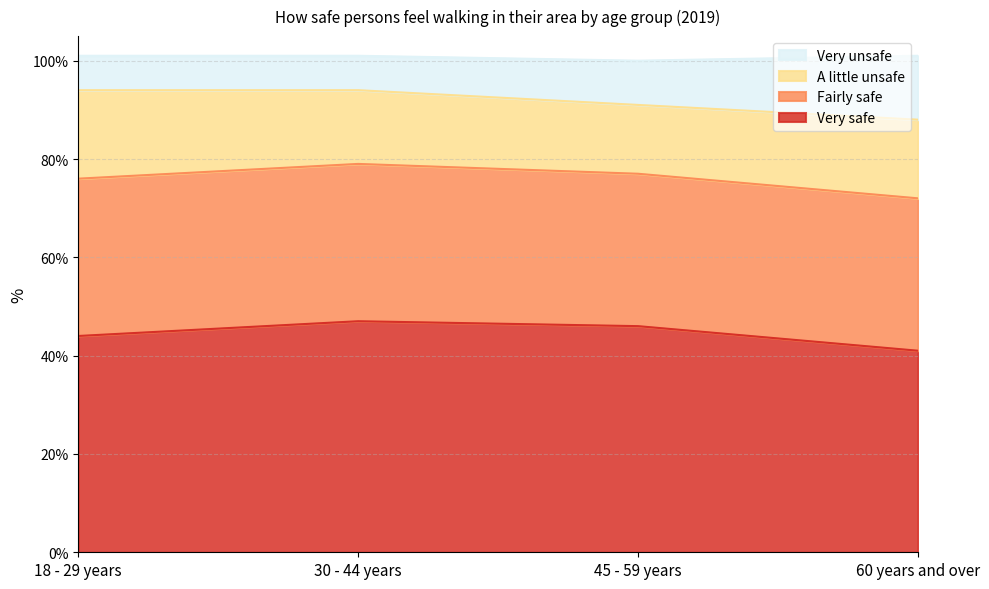

Count the number of categories in the chart.

4